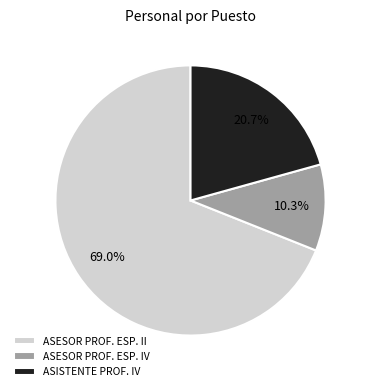

Which category has the smallest portion of the pie?

ASESOR PROF. ESP. IV